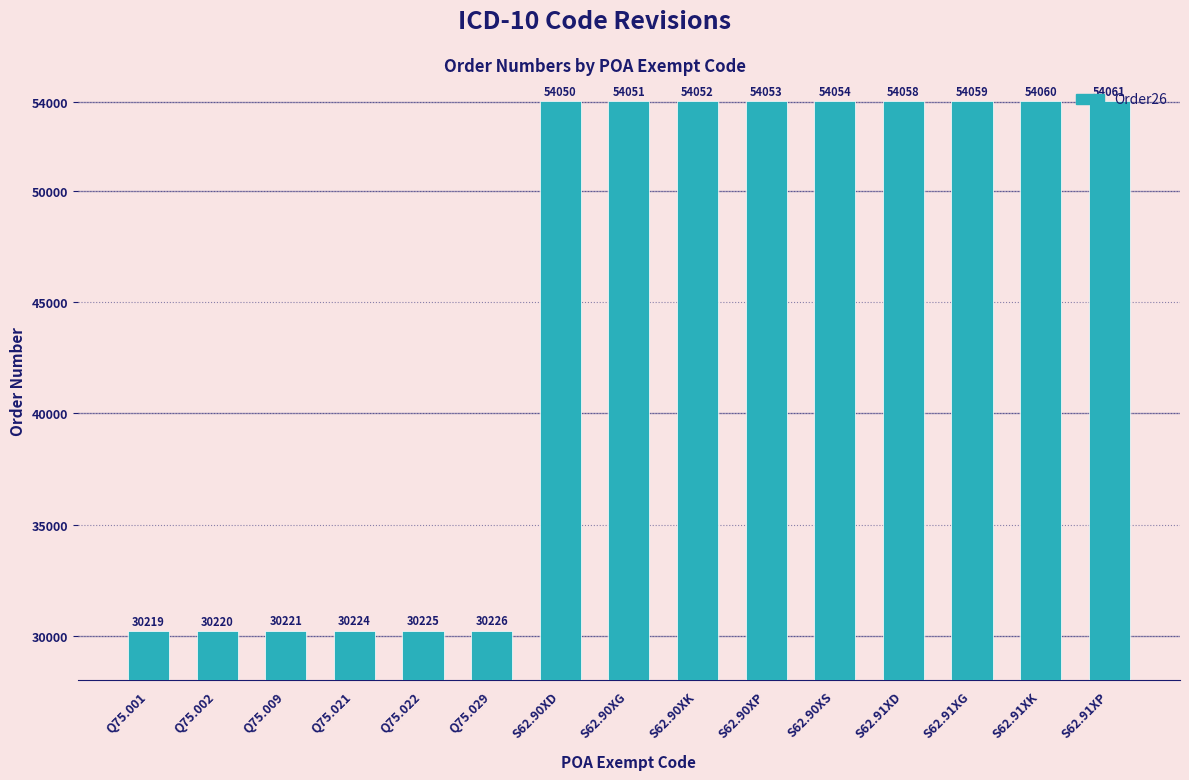

True or false: the data shows 54054 at S62.90XS.

True